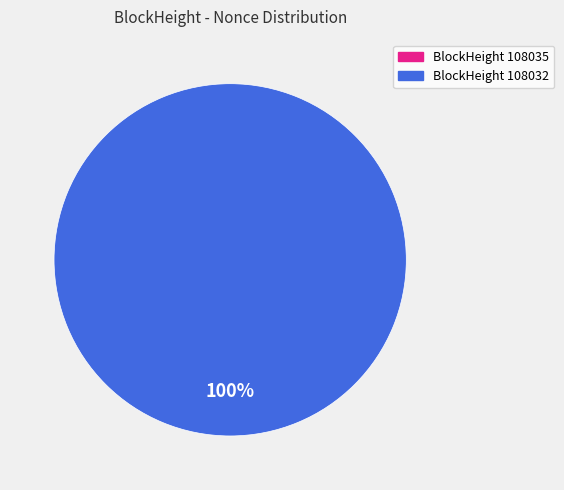

How many segments does this pie chart have?

2